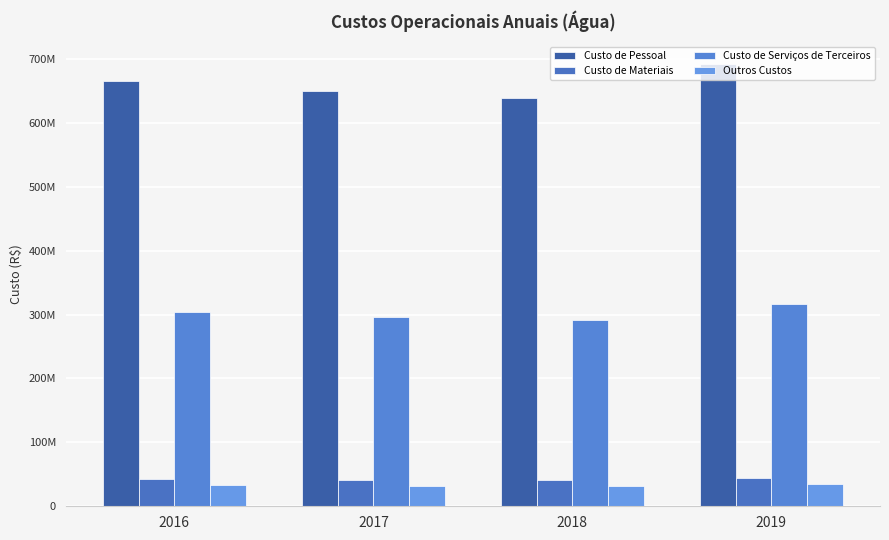

Which category has the highest value in the Custo de Serviços de Terceiros series?

2019